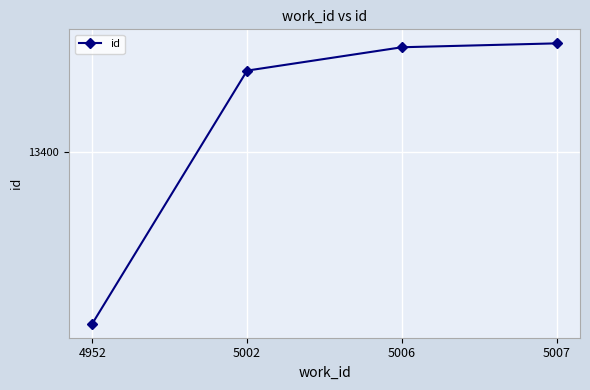

List the labels in order of value, smallest first.

4952, 5002, 5006, 5007